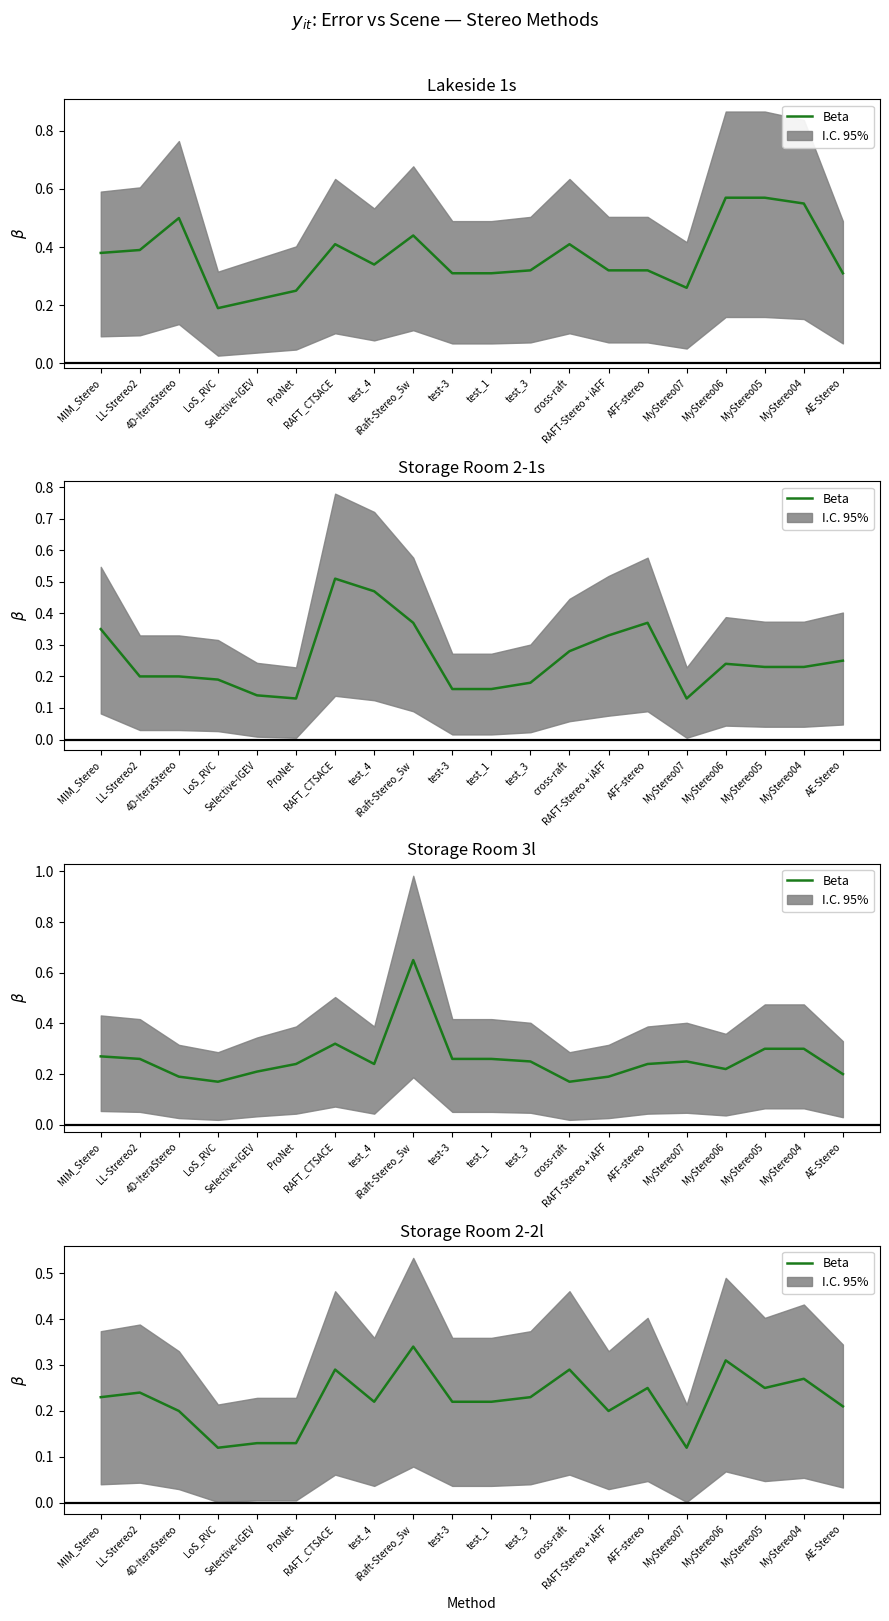

What position from the left is MyStereo07?

16